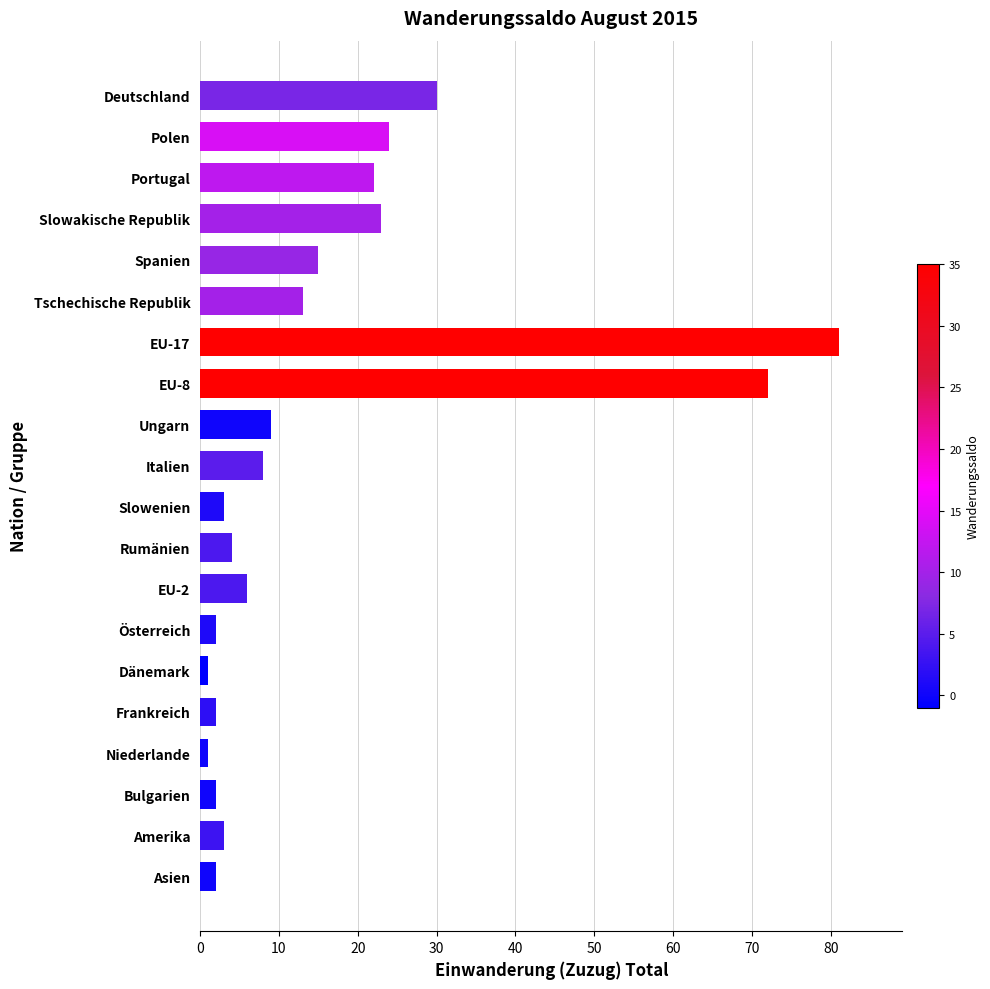

Reading top to bottom, list all the values displayed in this chart.

30	24	22	23	15	13	81	72	9	8	3	4	6	2	1	2	1	2	3	2